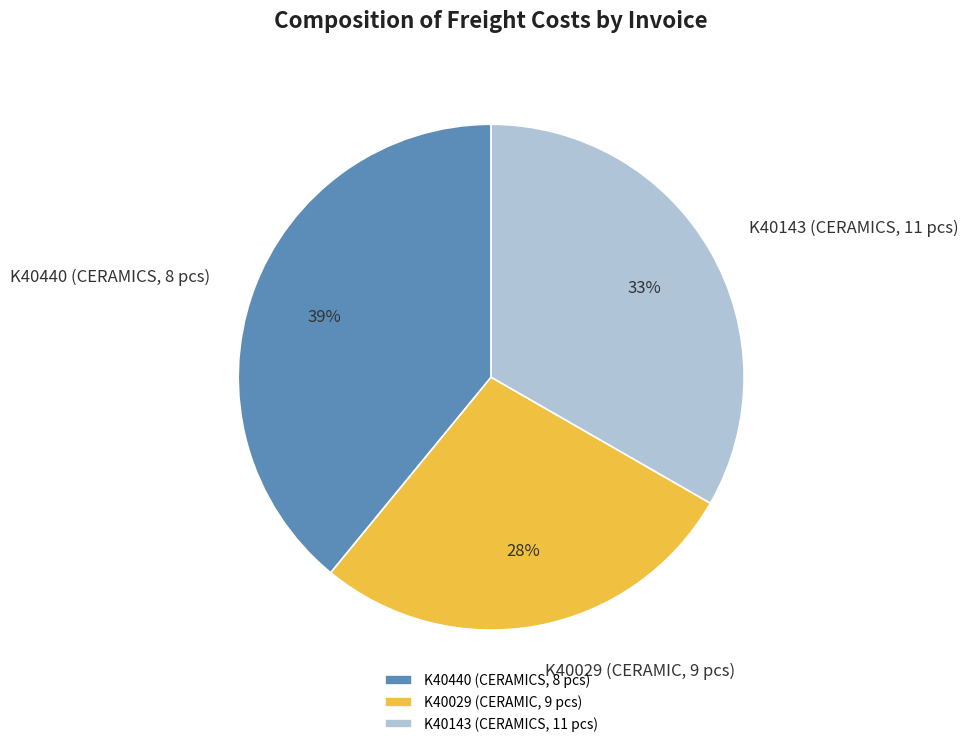

To the nearest percent, what is the difference between the K40440 (CERAMICS, 8 pcs) and K40029 (CERAMIC, 9 pcs) slice percentages?

11%